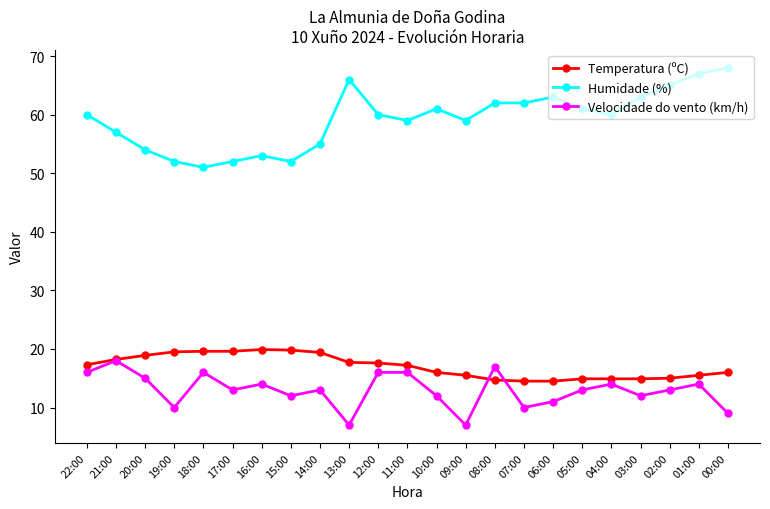

What is the total value across all series at 04:00?

88.9